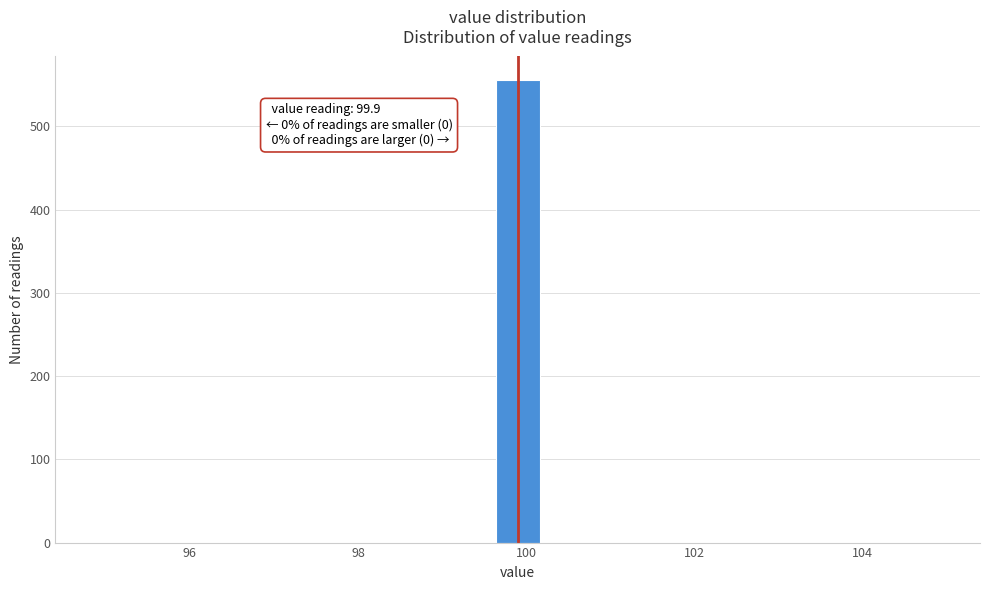

Around what value on the x-axis is the tallest bar? Give the approximate position of its centre, as read against the axis.

100.0